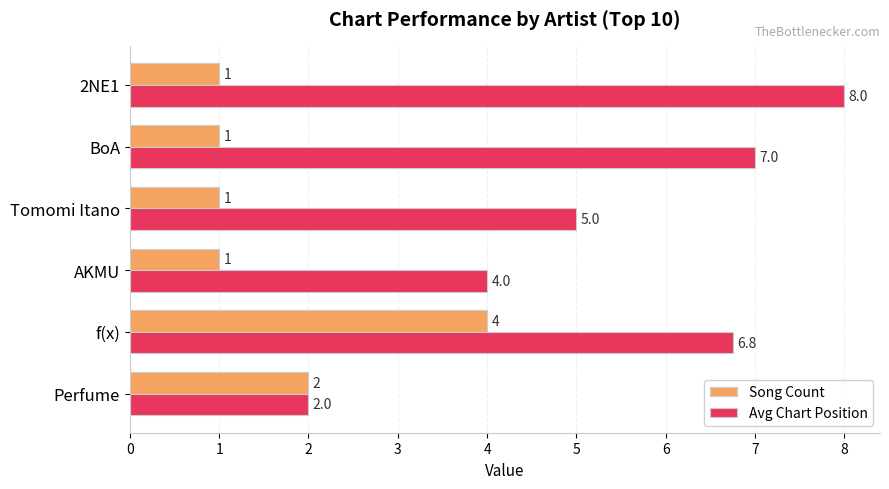

What is the maximum value shown in the chart?

8.0